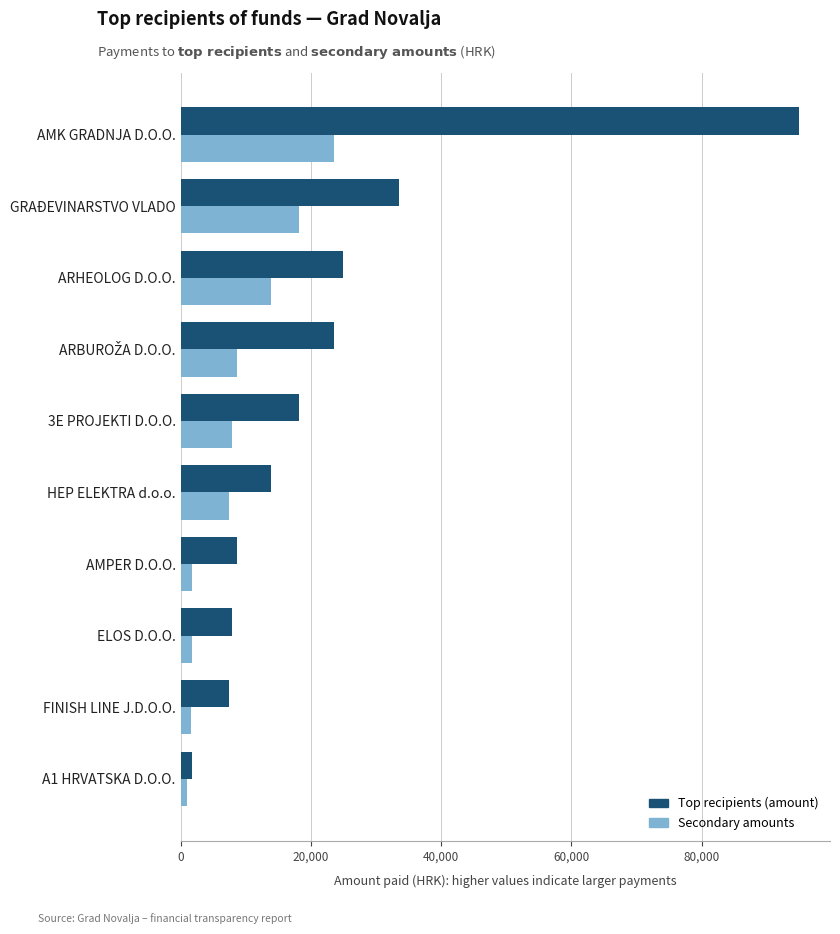

At which category is the sum across all series the highest?

AMK GRADNJA D.O.O.